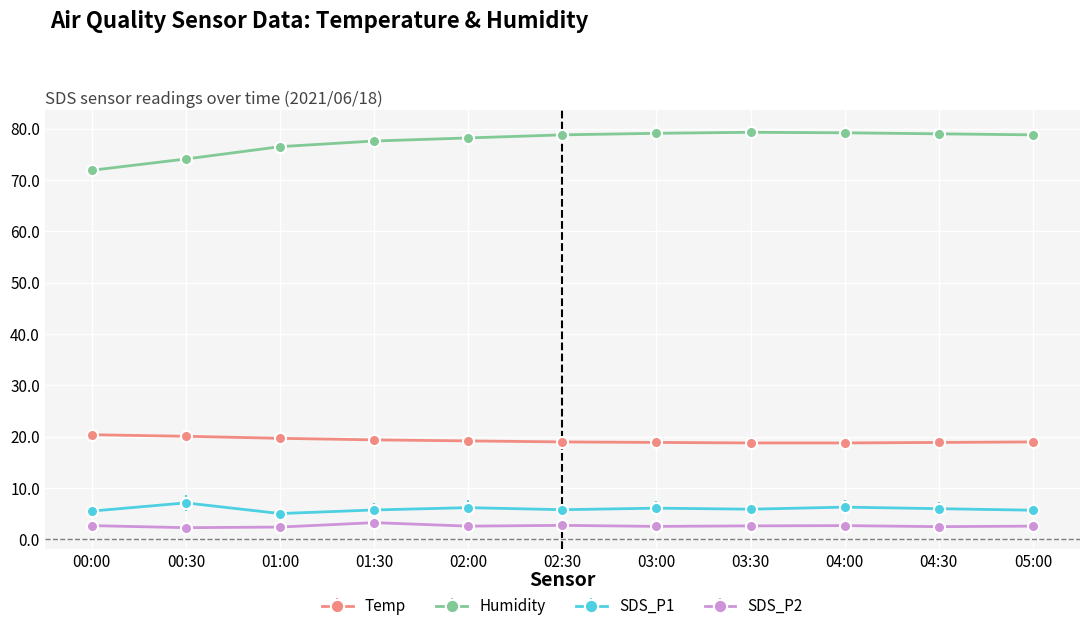

Which series has the largest range (max minus min)?

Humidity